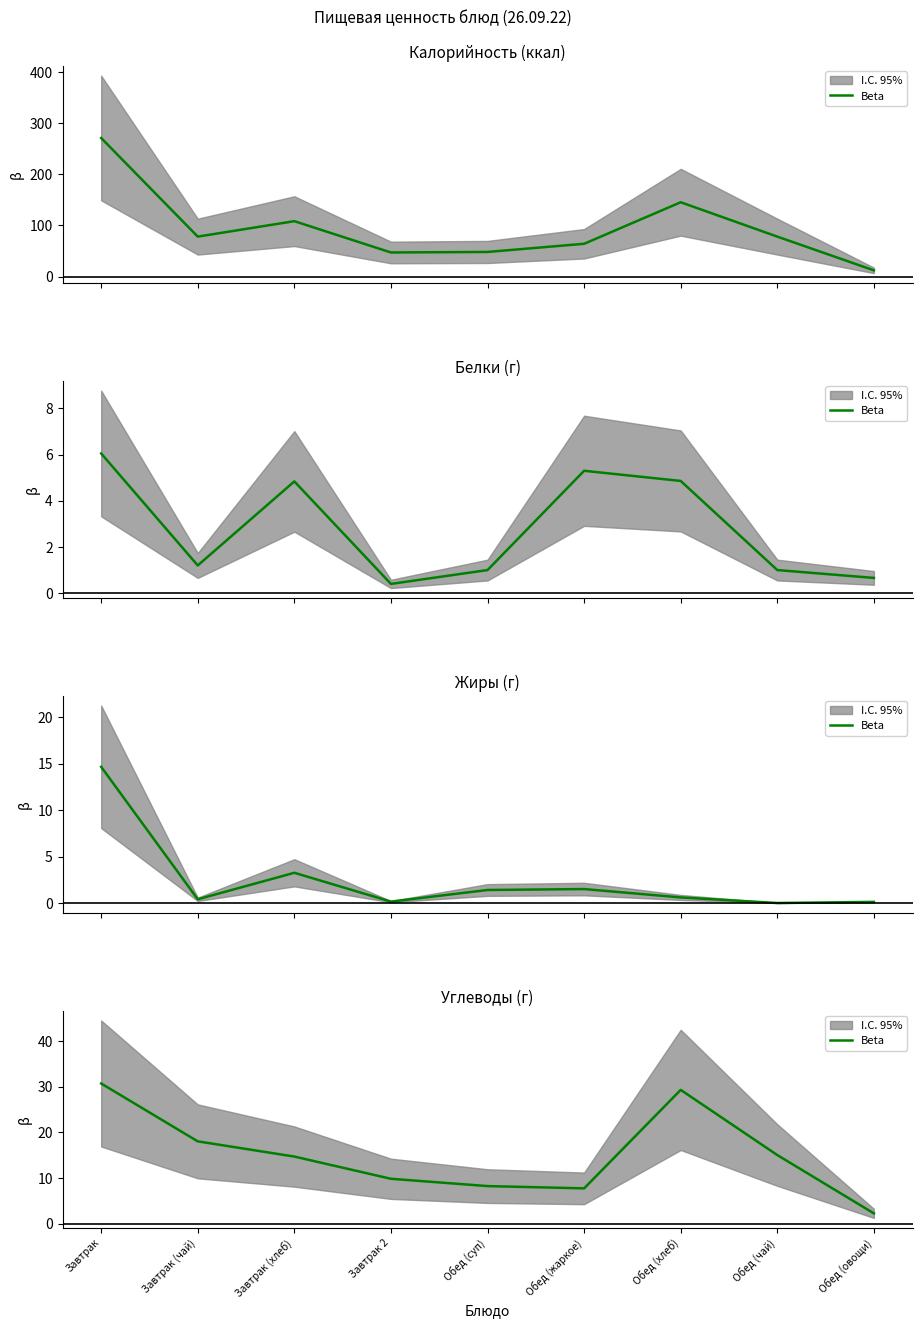

What is the label of the 4th point from the right?

Обед (жаркое)